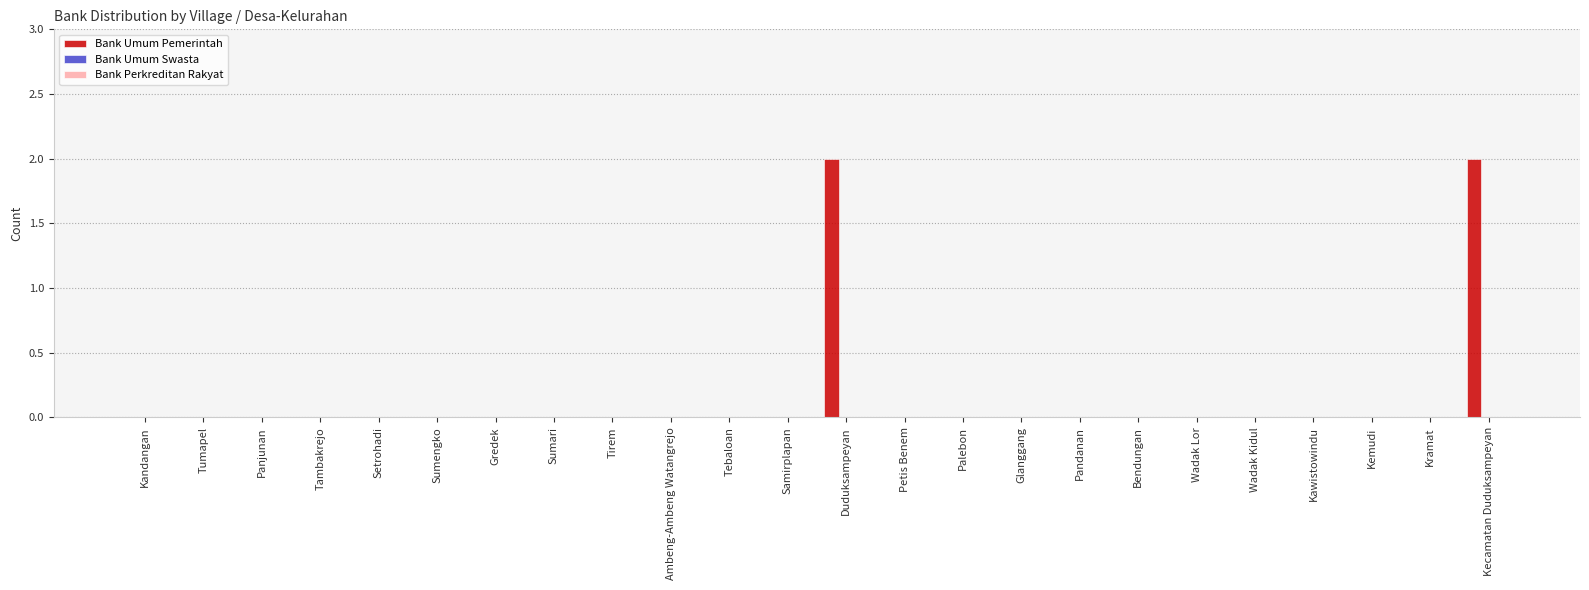

True or false: the data shows -1 at Tirem.

False